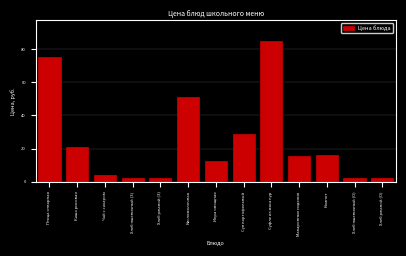

The value at Птица отварная is 75.4. True or false?

True